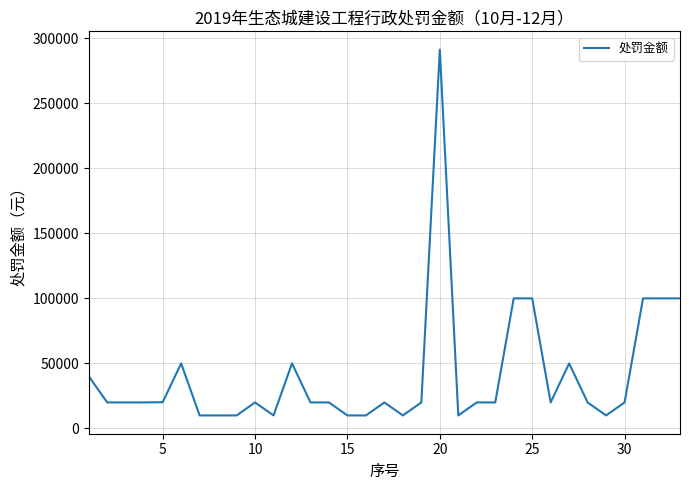

What is the greatest value displayed?

291257.1